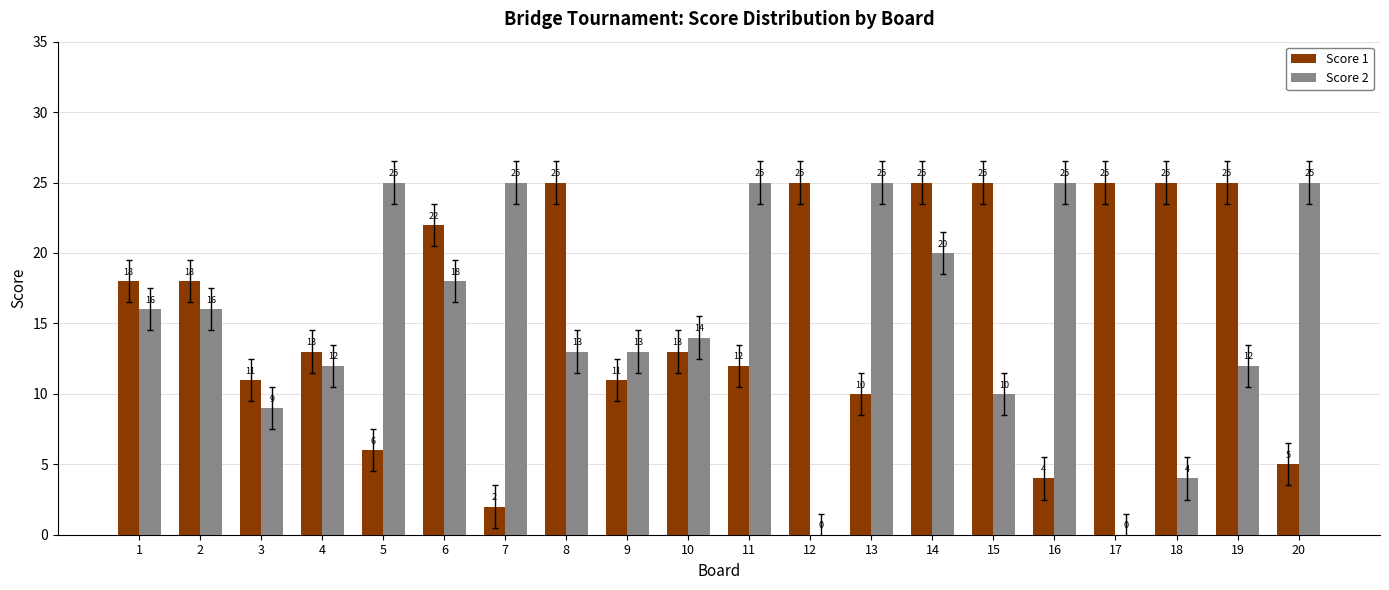

What is the sum of all Score 2 values?

307